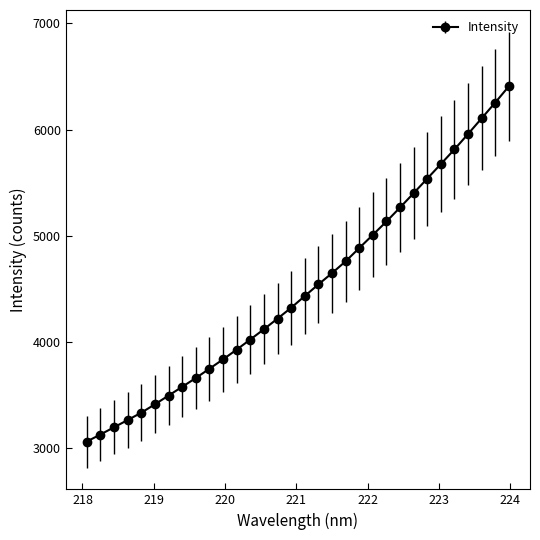

What is the minimum value shown in the chart?

3062.9